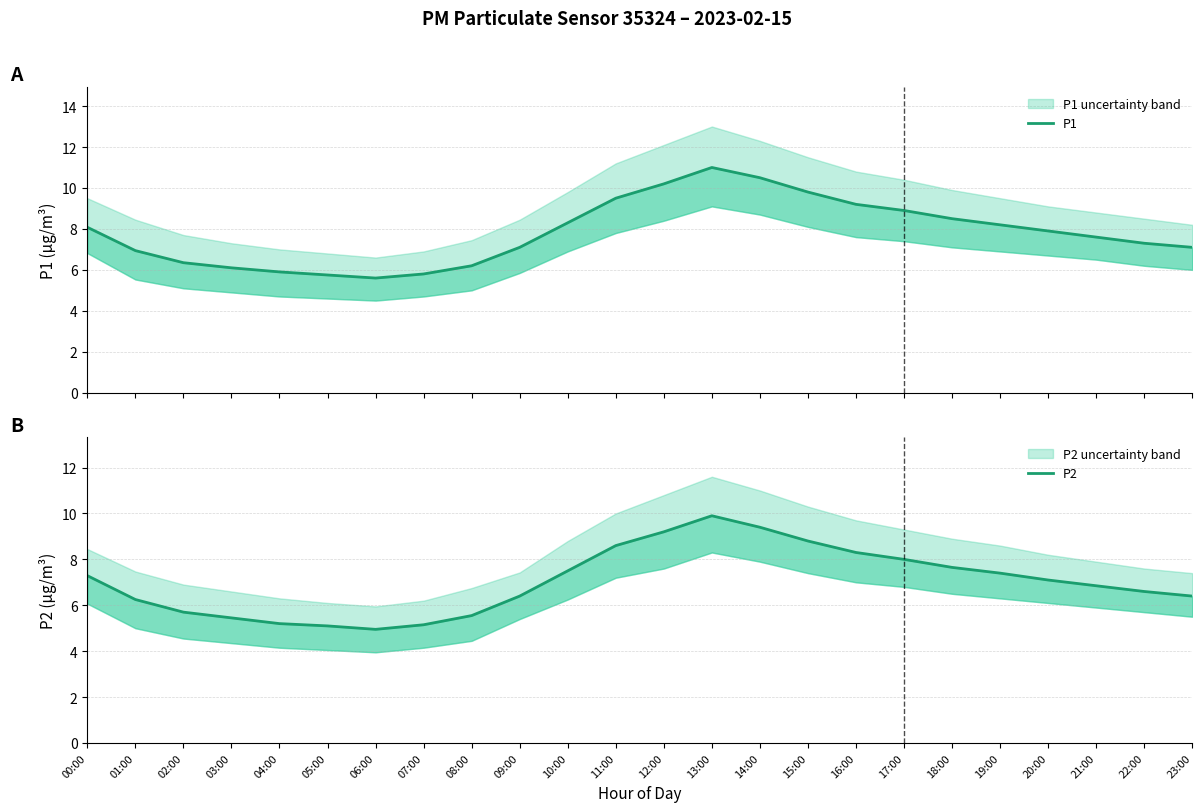

Rank the categories by P1 value from lowest to highest.

06:00, 05:00, 07:00, 04:00, 03:00, 08:00, 02:00, 01:00, 09:00, 23:00, 22:00, 21:00, 20:00, 00:00, 19:00, 10:00, 18:00, 17:00, 16:00, 11:00, 15:00, 12:00, 14:00, 13:00